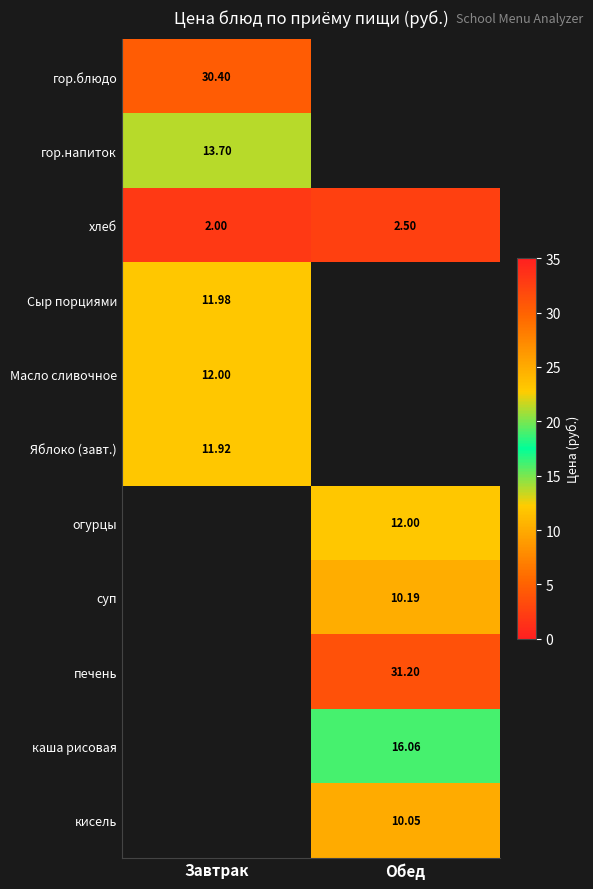

List the labels in order of хлеб value, largest first.

Обед, Завтрак